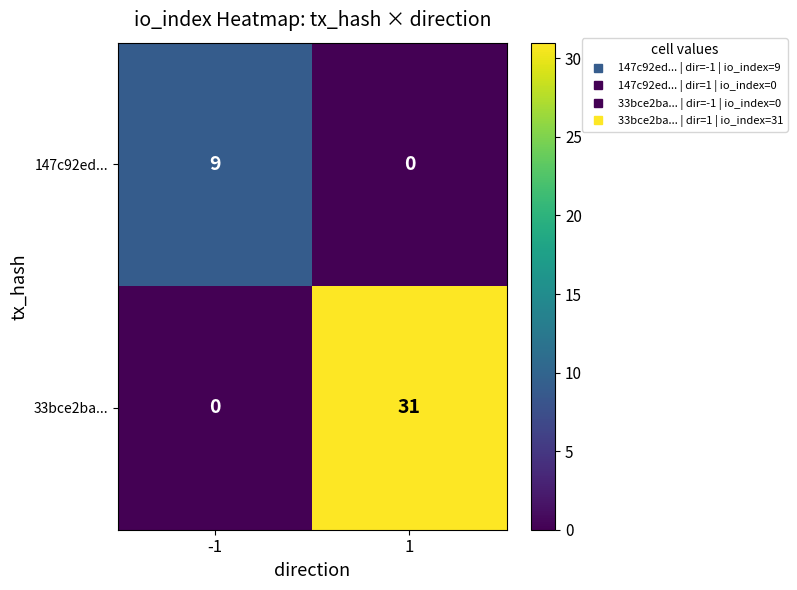

Reading left to right, transcribe all the data shown in this chart.

147c92ed...: 9	0
33bce2ba...: 0	31